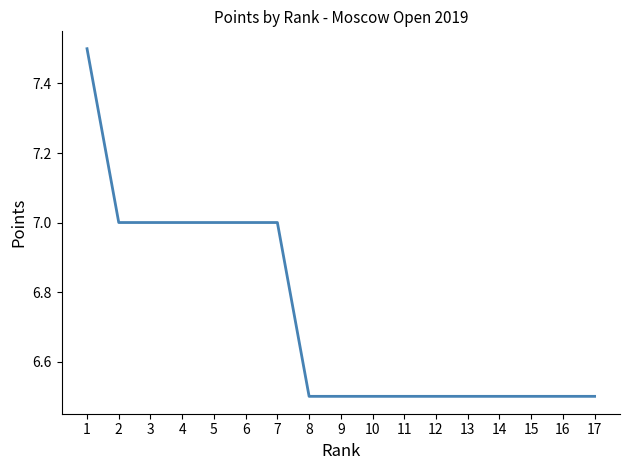

Does the chart have visible grid lines?

No